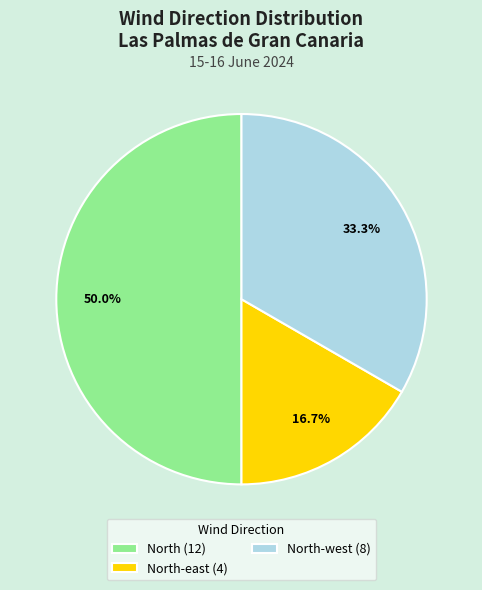

How much of the chart is everything except North (12)?

50.0%